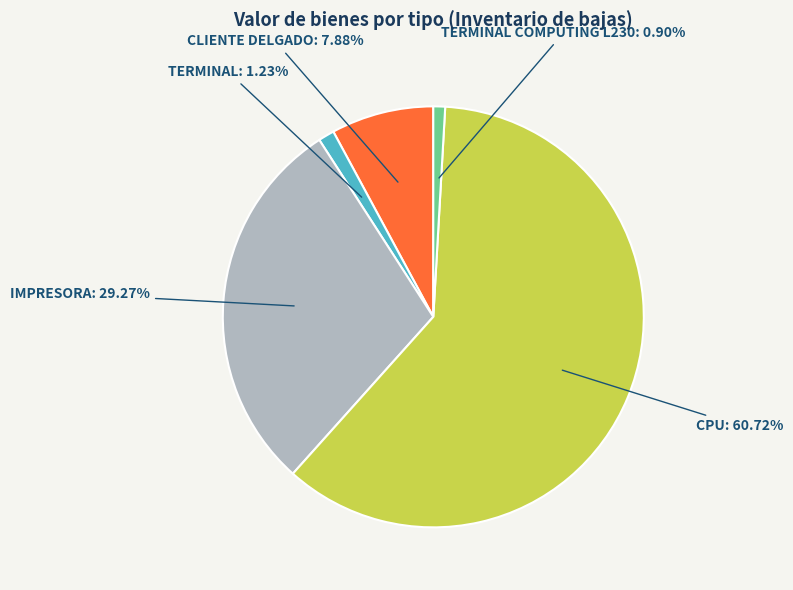

Is there any slice that represents more than half of the pie?

Yes